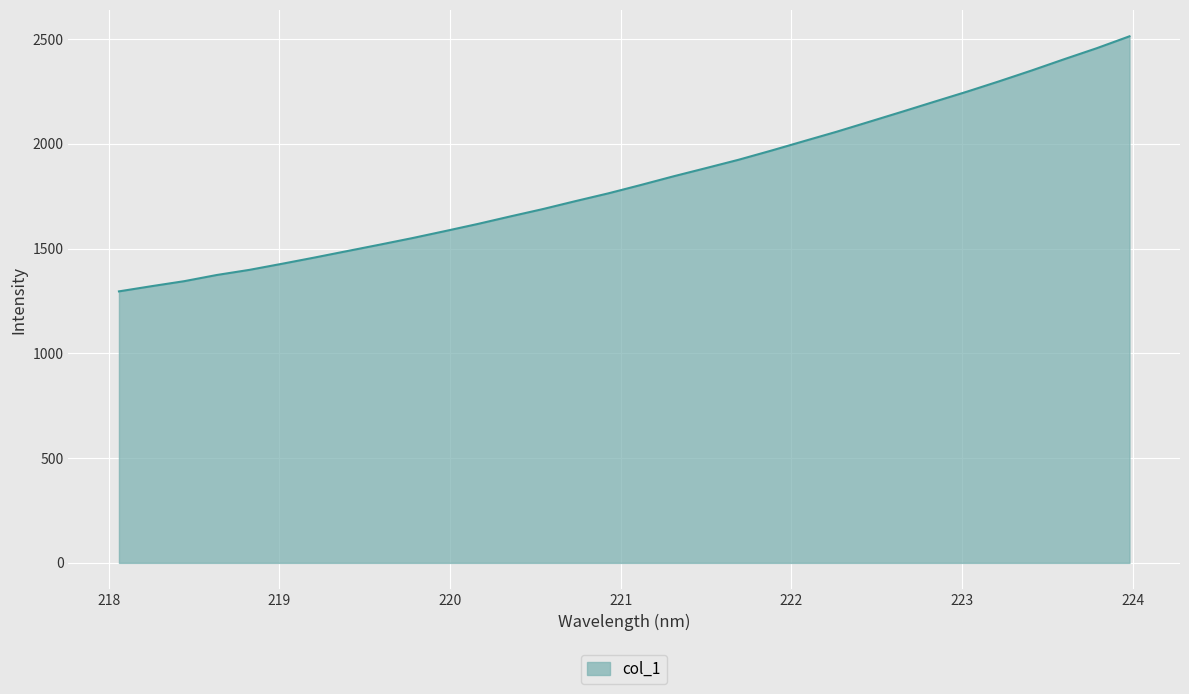

What is the minimum value shown in the chart?

1296.0